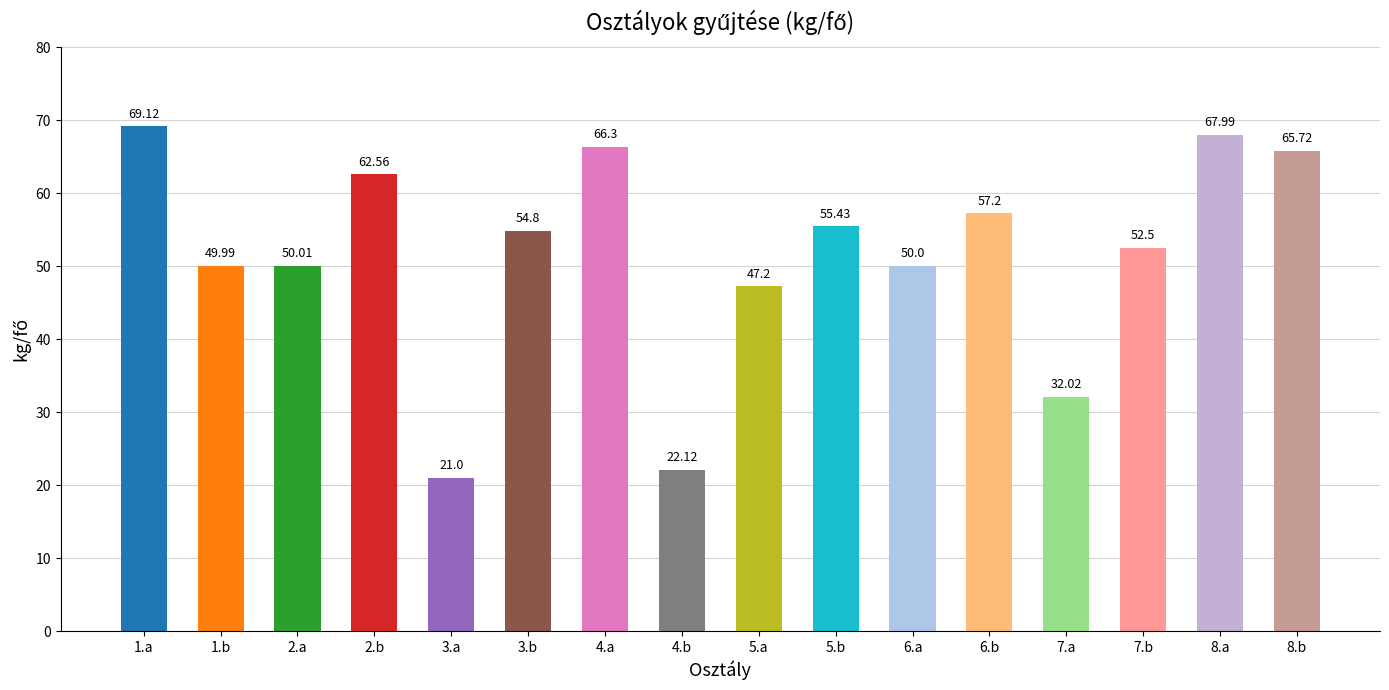

How many data points does each series have?

16